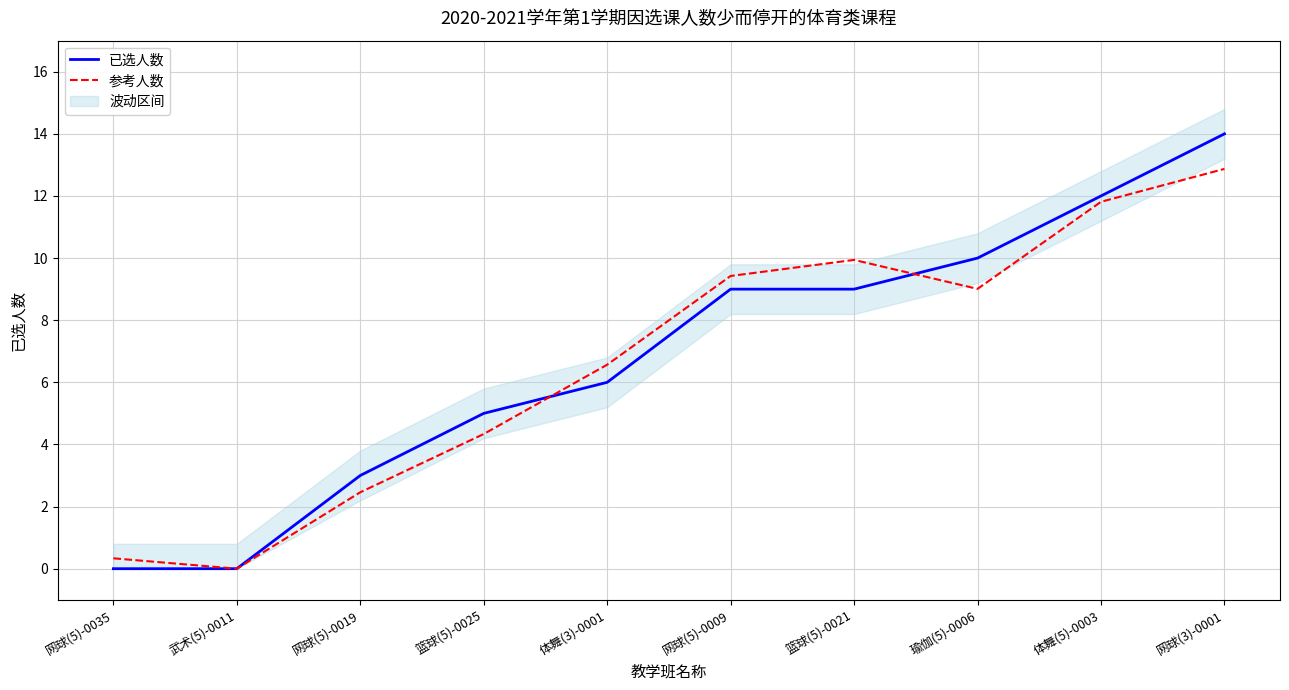

At 篮球(5)-0021, list the series in order from largest to smallest.

参考人数, 已选人数